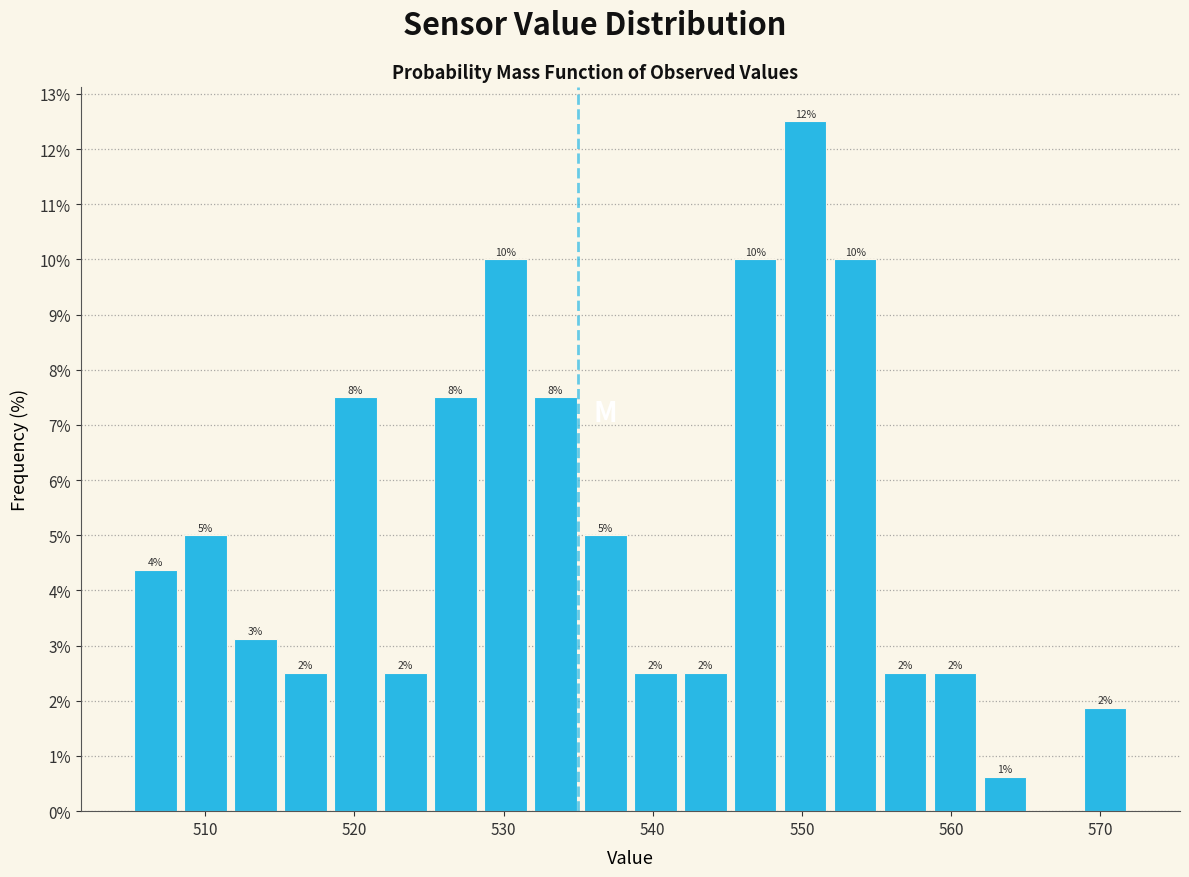

Around what value on the x-axis is the tallest bar? Give the approximate position of its centre, as read against the axis.

550